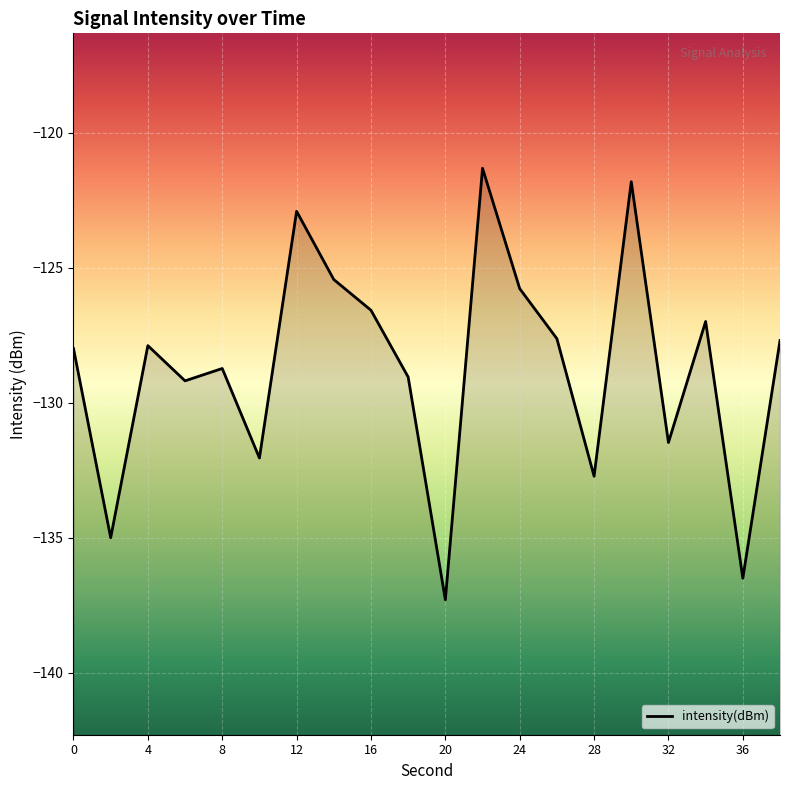

How many values exceed -127?

7